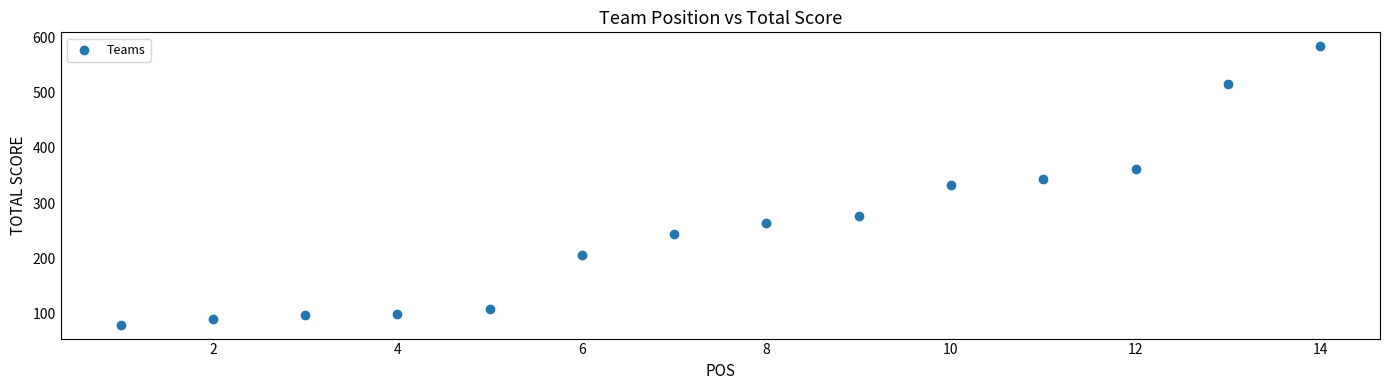

What is the range of Y values (max minus min)?

504